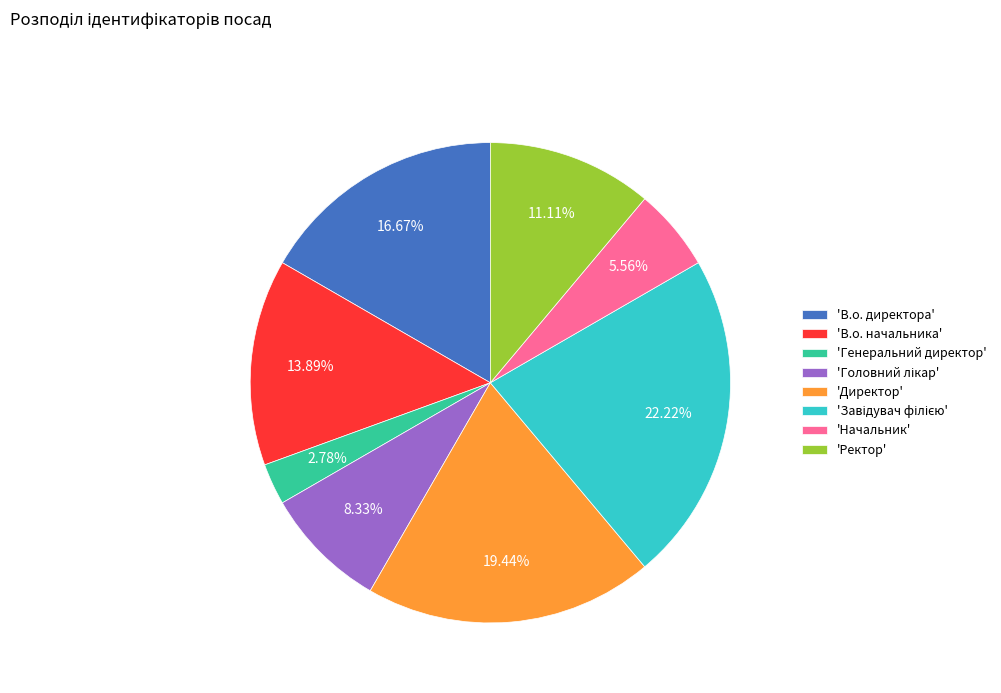

Do 'Генеральний директор' and 'В.о. директора' together represent more than half of the pie?

No